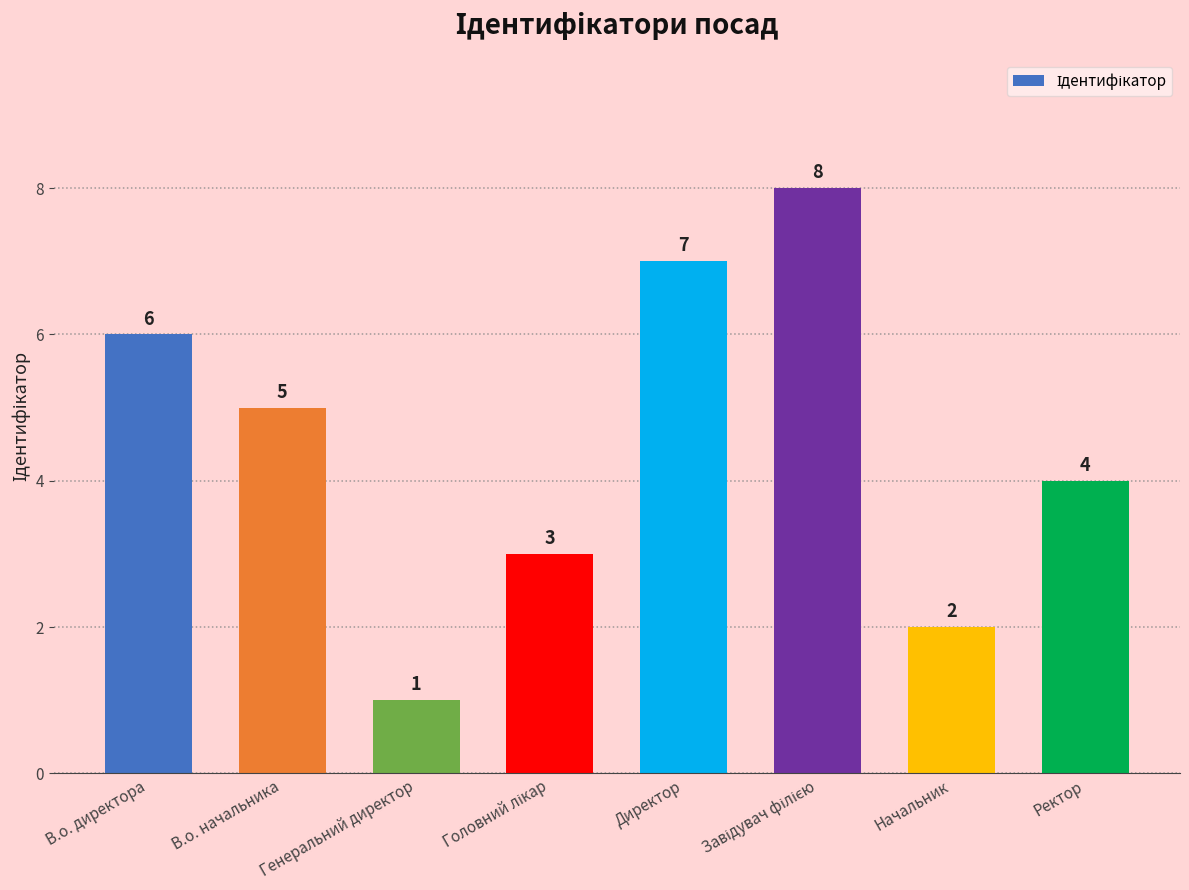

What position from the left is Директор?

5